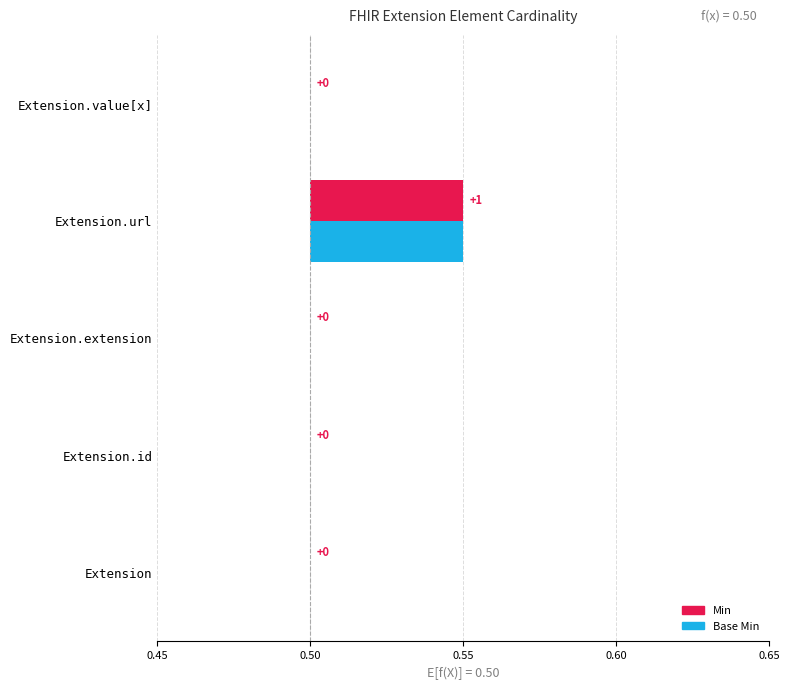

List the series in order of their peak value, highest first.

Min, Base Min